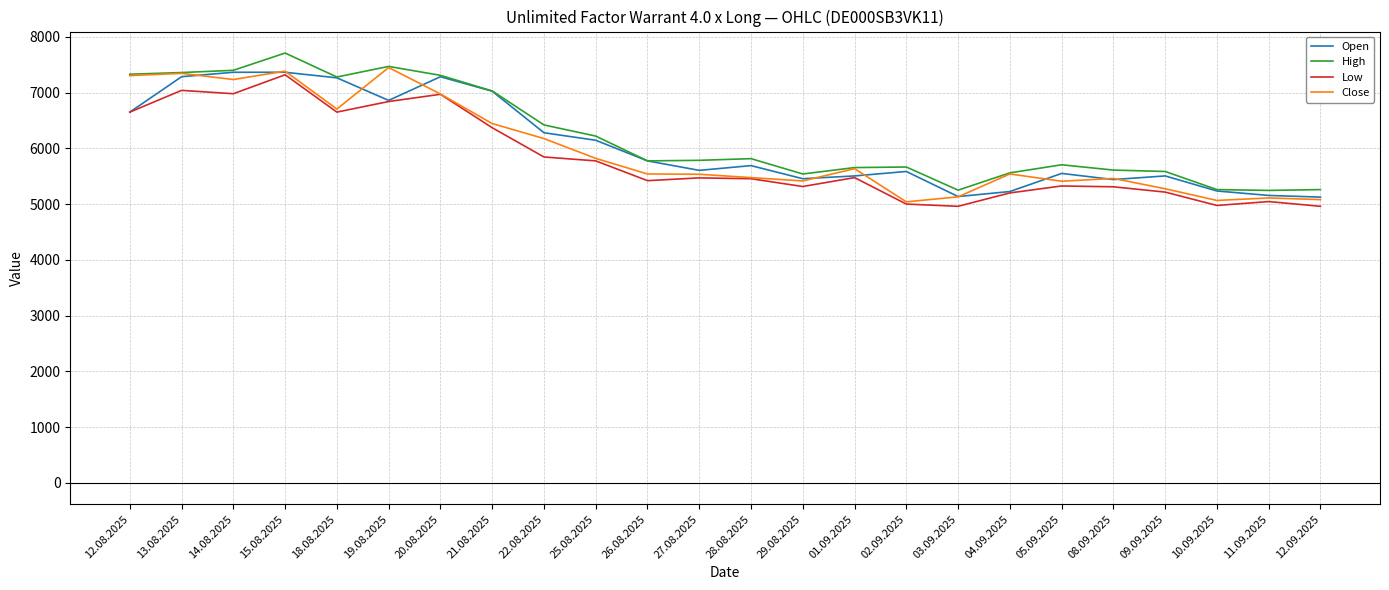

Which series has the largest total across all categories?

High